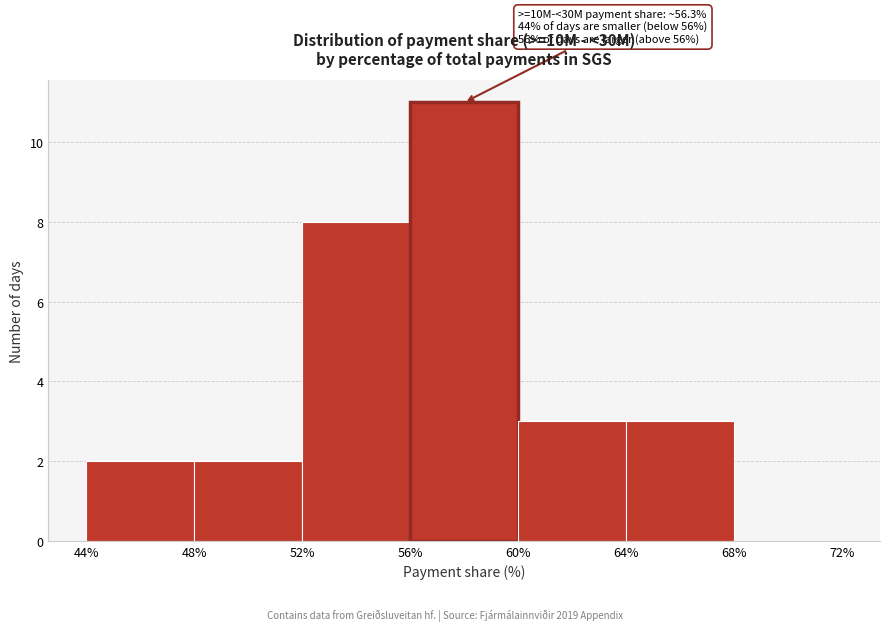

Which range on the x-axis has the tallest bar?

56% to 60%